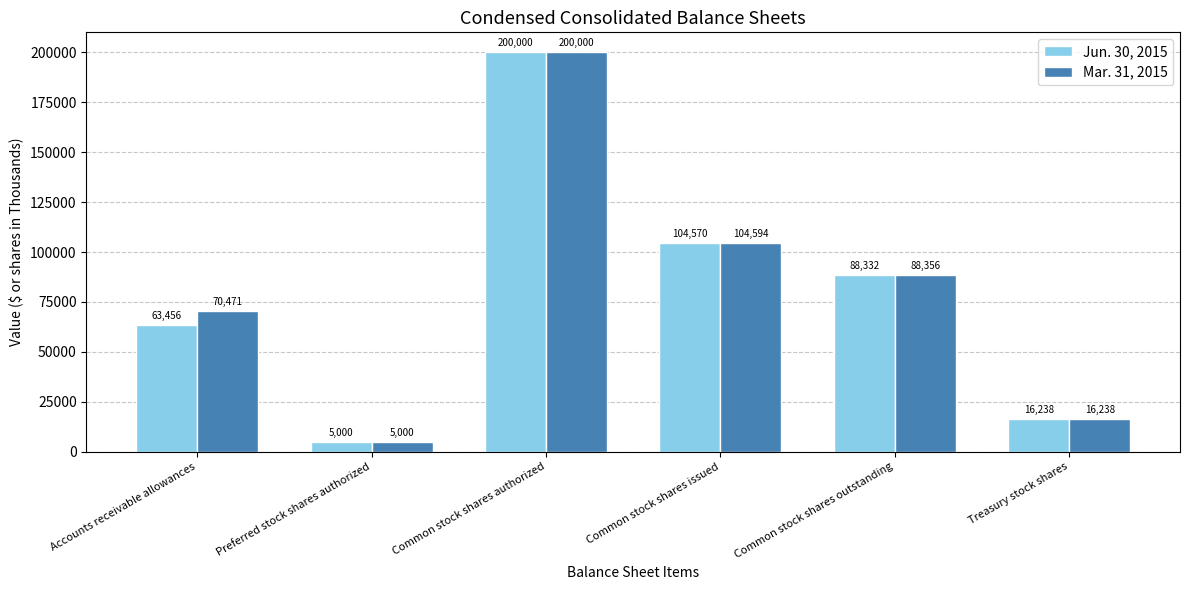

How many data points in Mar. 31, 2015 are less than 88356?

3